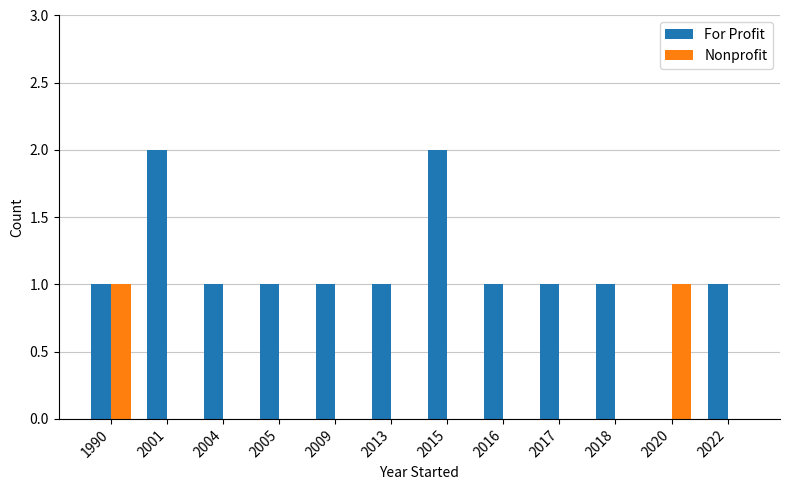

Reading left to right, extract all data points from this chart.

For Profit: 1990=1	2001=2	2004=1	2005=1	2009=1	2013=1	2015=2	2016=1	2017=1	2018=1	2020=0	2022=1
Nonprofit: 1990=1	2001=0	2004=0	2005=0	2009=0	2013=0	2015=0	2016=0	2017=0	2018=0	2020=1	2022=0